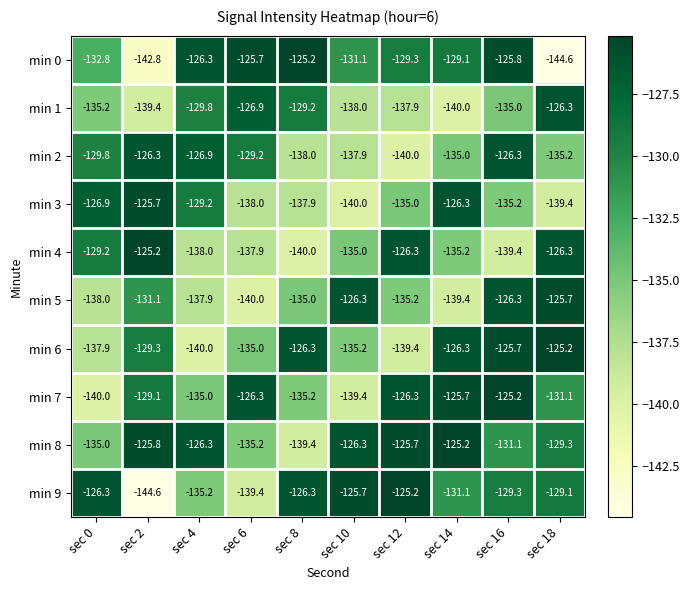

What is the spread (max minus min) of values at sec 14?

14.8